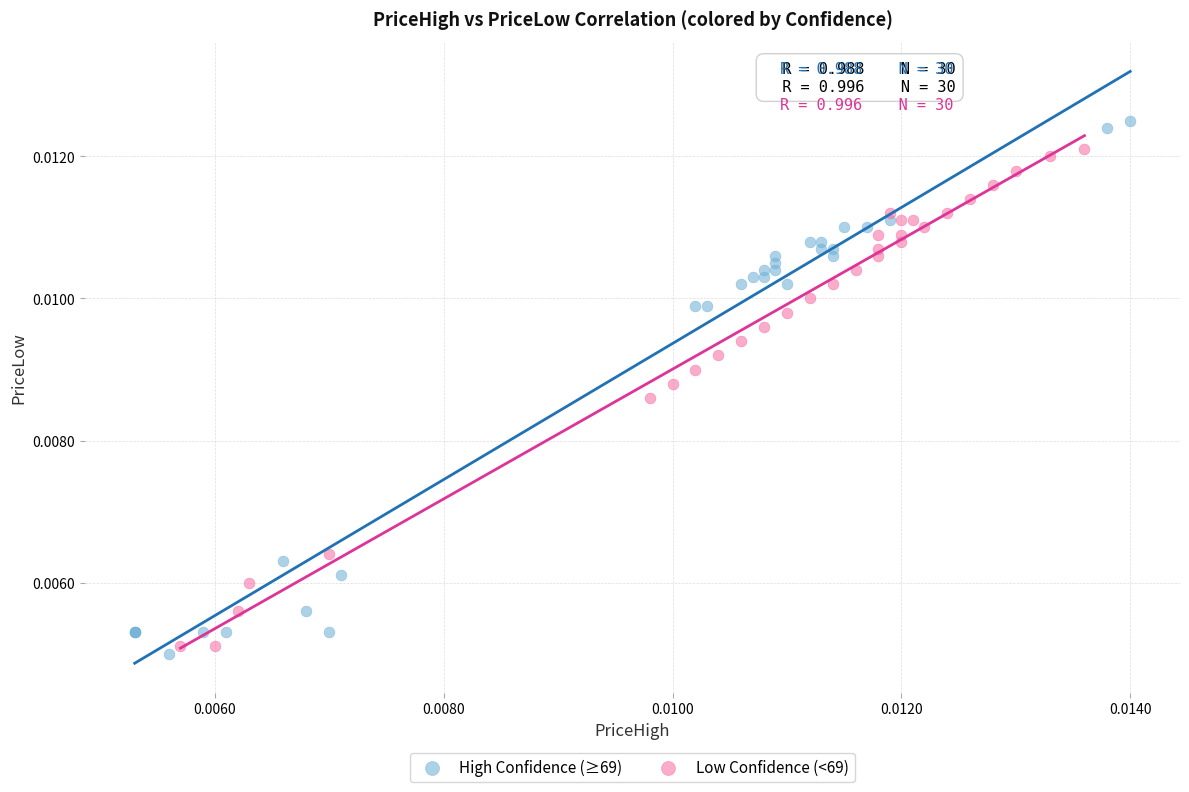

Which series reaches the maximum Y coordinate?

High Confidence (≥69)